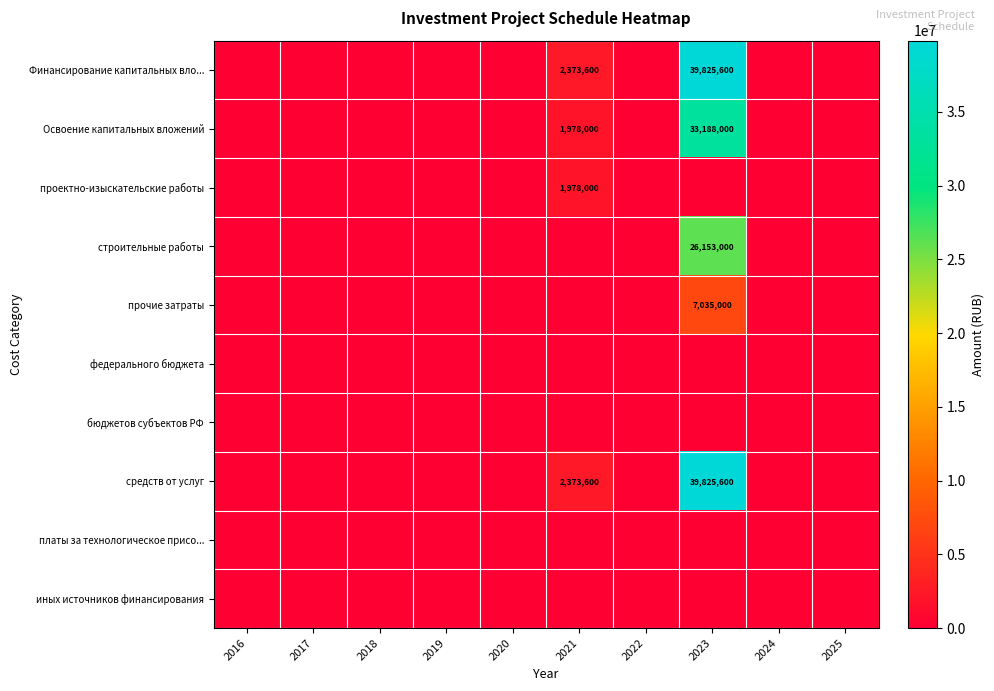

True or false: Освоение капитальных вложений has a value of 1978000 at 2021.

True